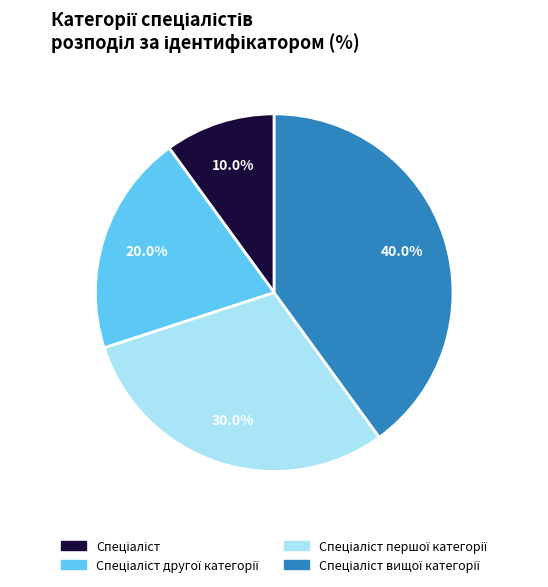

Does any single category account for the majority?

No